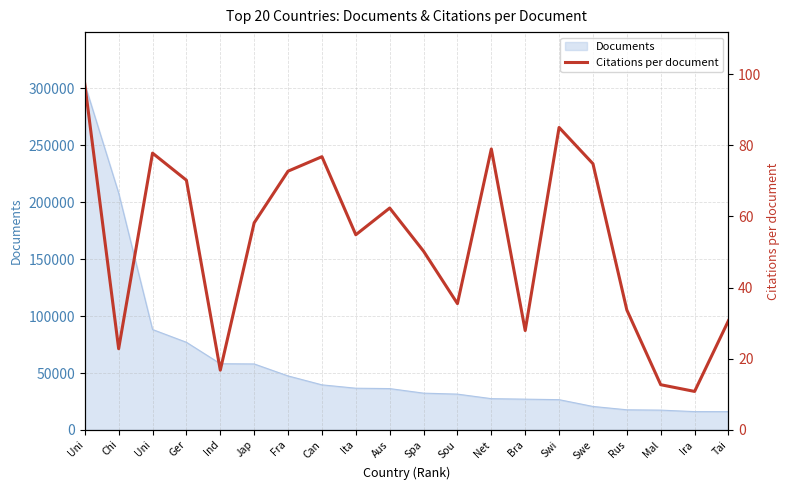

Which label corresponds to the largest value in the chart?

Uni